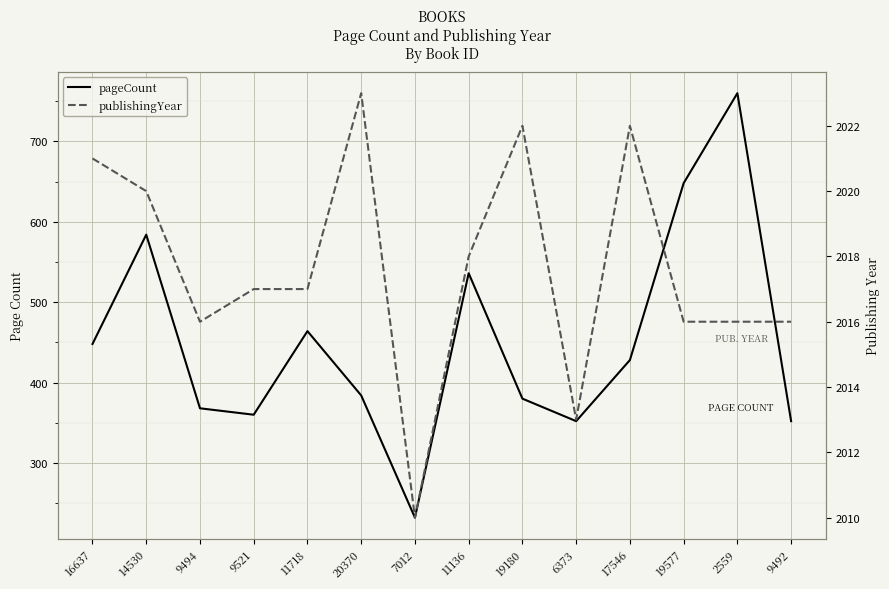

At which category does pageCount reach its first local valley?

9521